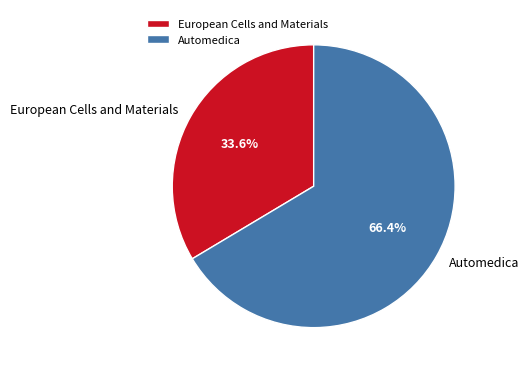

To the nearest percent, what is the difference between the largest and smallest slice percentages?

33%